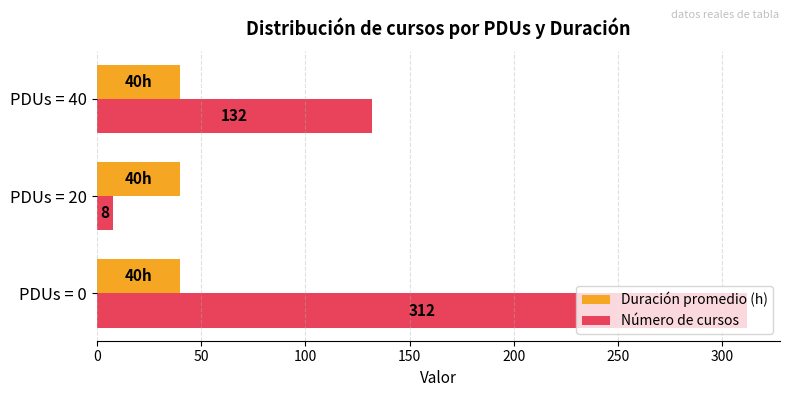

Which series has the widest spread of values?

Número de cursos